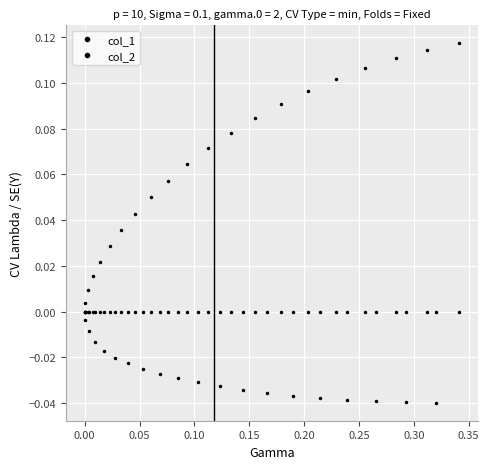

True or false: col_1 and col_2 cross at least once.

True